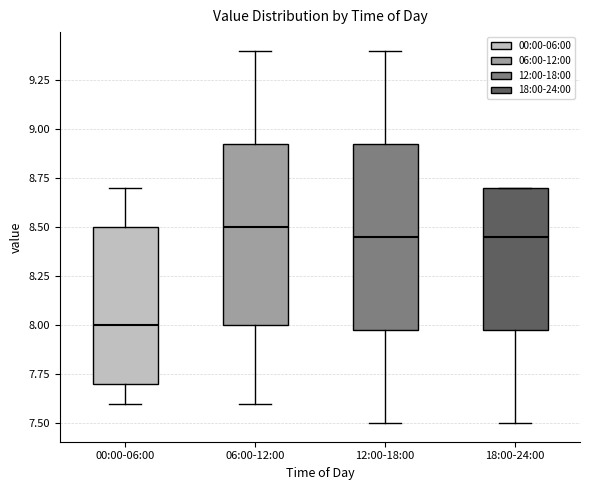

Where is the lower edge of the box for 00:00-06:00 on the y-axis? The values are not printed on the chart, so give them approximately, as read against the axis.

7.70